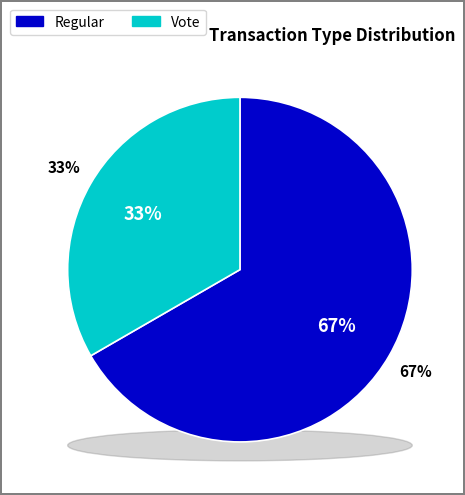

How many segments does this pie chart have?

2